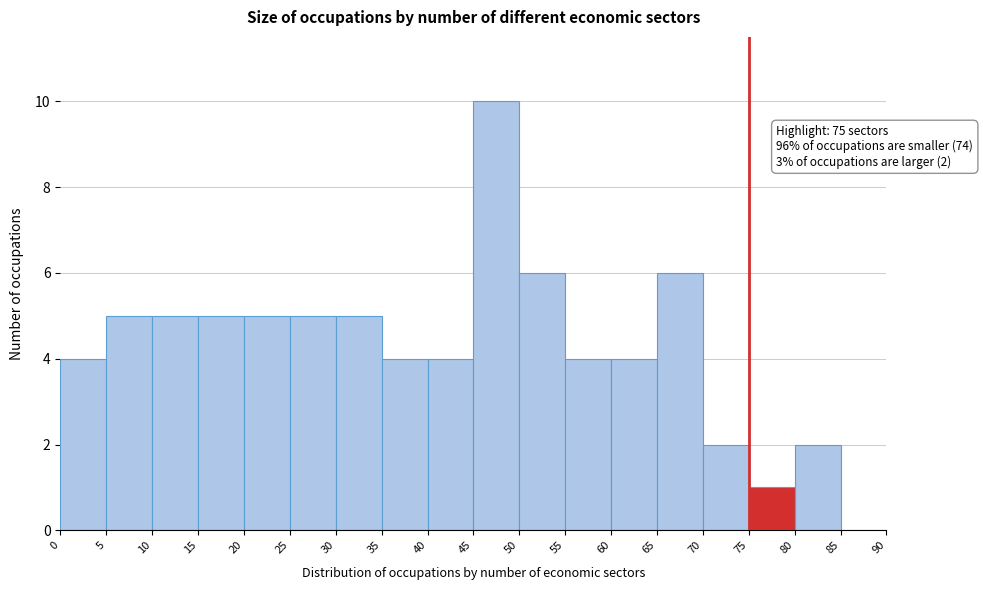

Over which range of the x-axis is the bar tallest?

45 to 50